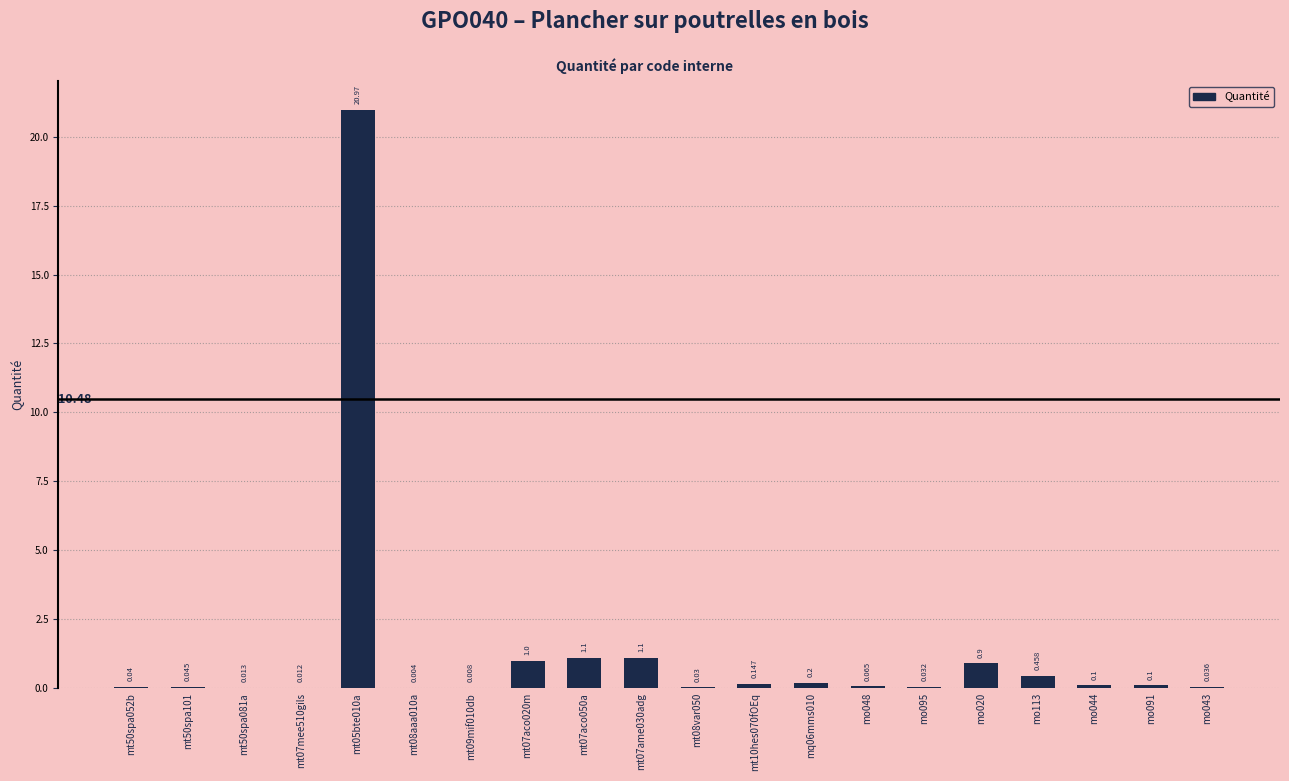

What is the change in value from mo113 to mo091?

-0.4